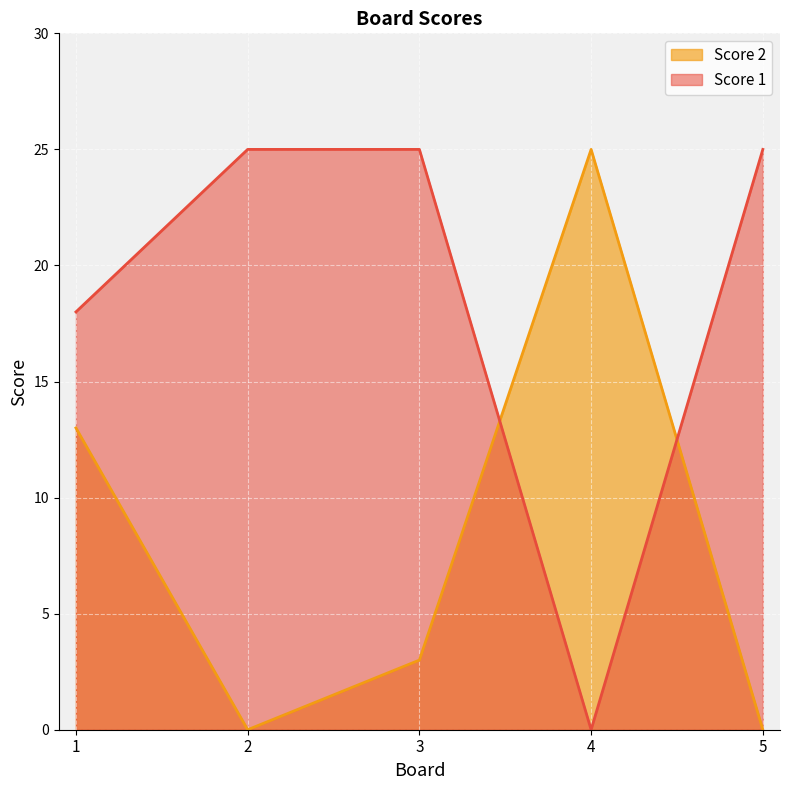

What is the difference between the maximum and minimum values in the Score 2 series?

25